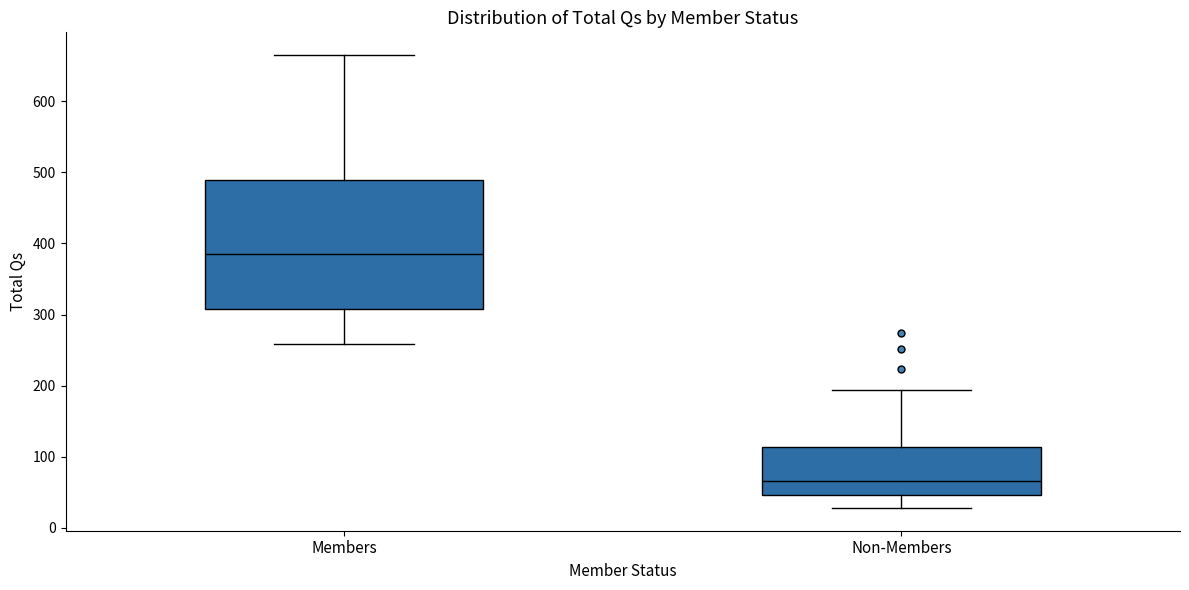

Reading left to right, read every box against the y-axis: the position of its median line, the range the box covers, and the ends of its whiskers. The values are not printed on the chart, so give them approximately, as read against the axis.

Members: median 390, box 310 to 490, whiskers 260 to 670
Non-Members: median 70, box 50 to 110, whiskers 30 to 190